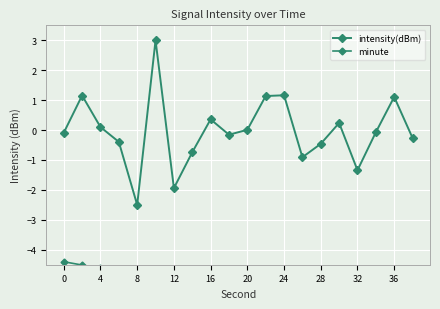

True or false: minute and intensity(dBm) intersect in this chart.

False